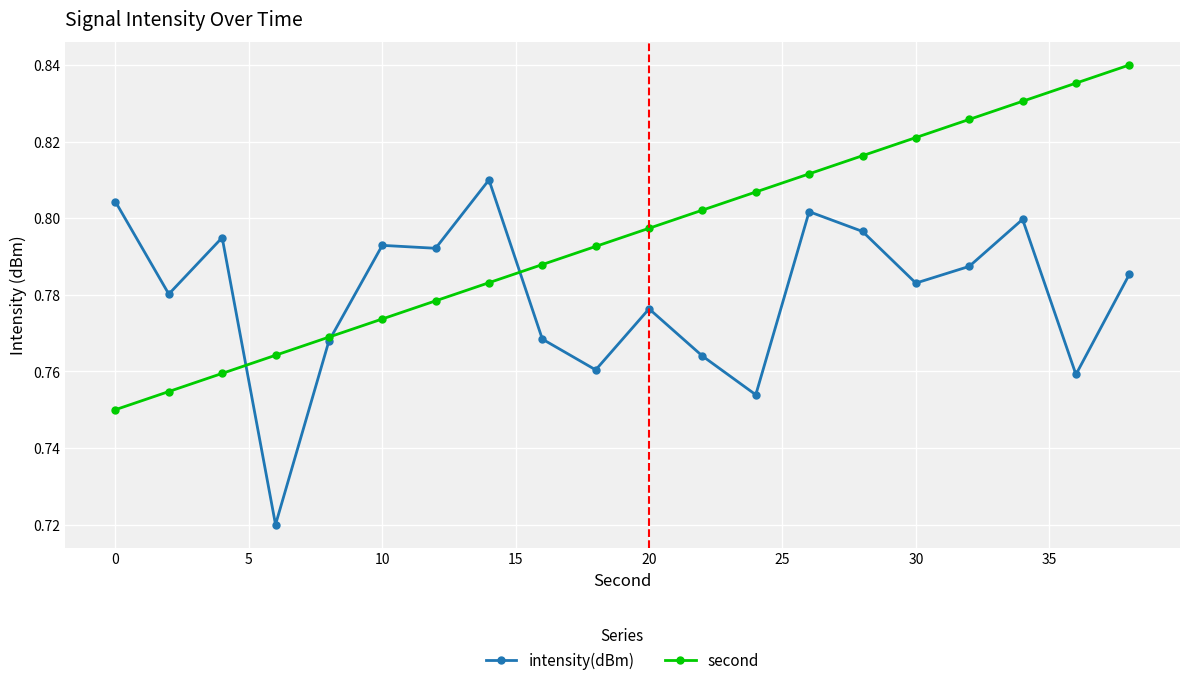

How many series are shown in this chart?

2